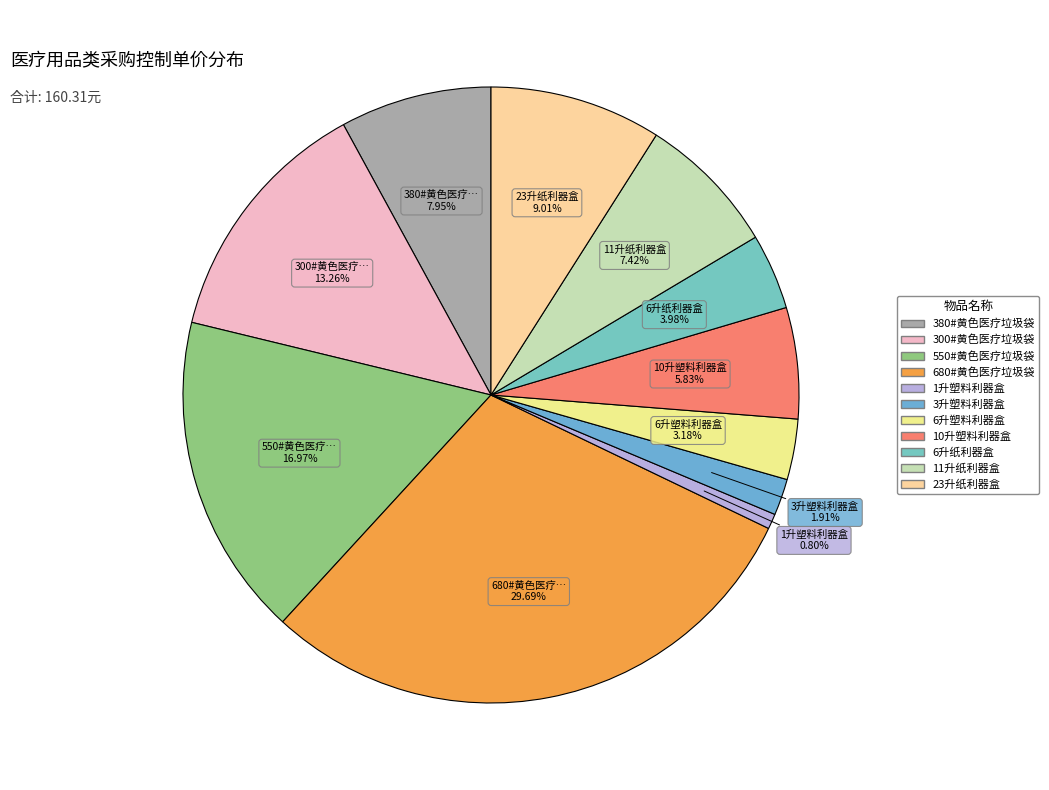

Which category has the smallest portion of the pie?

1升塑料利器盒